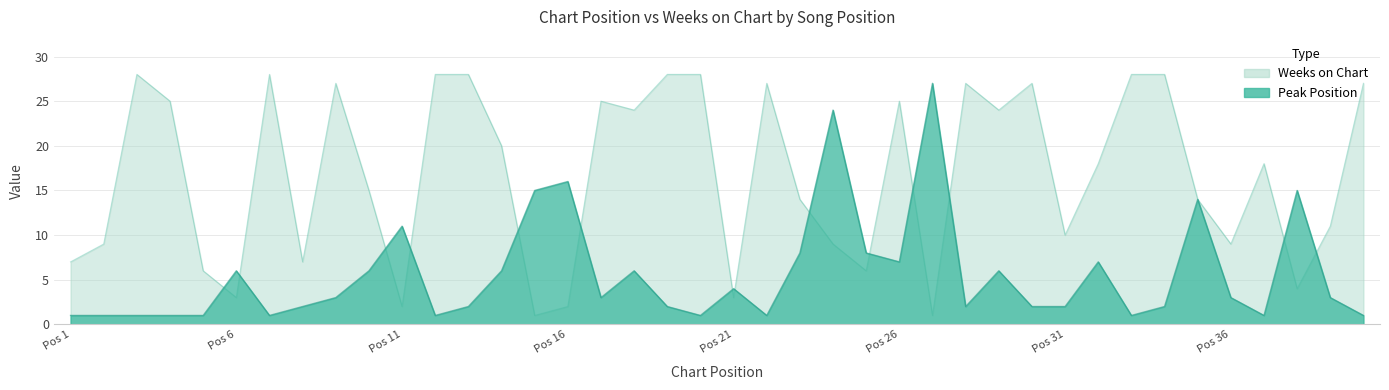

Reading right to left, extract all data points from this chart.

Peak Position: 1	3	15	1	3	14	2	1	7	2	2	6	2	27	7	8	24	8	1	4	1	2	6	3	16	15	6	2	1	11	6	3	2	1	6	1	1	1	1	1
Weeks on Chart: 27	11	4	18	9	14	28	28	18	10	27	24	27	1	25	6	9	14	27	3	28	28	24	25	2	1	20	28	28	2	15	27	7	28	3	6	25	28	9	7